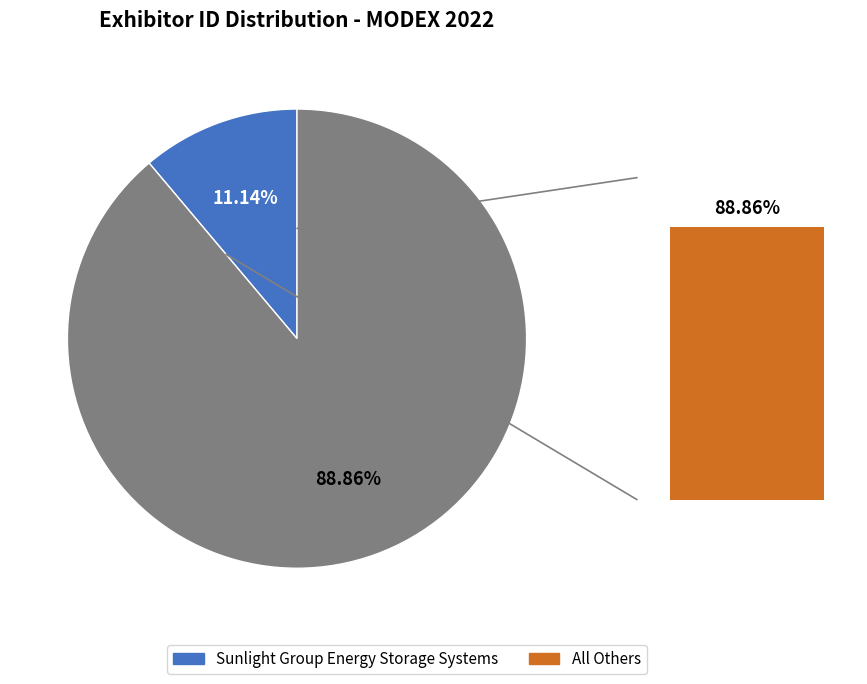

Is it true that FRAMOS Technologies Inc. is 23% of the pie?

False